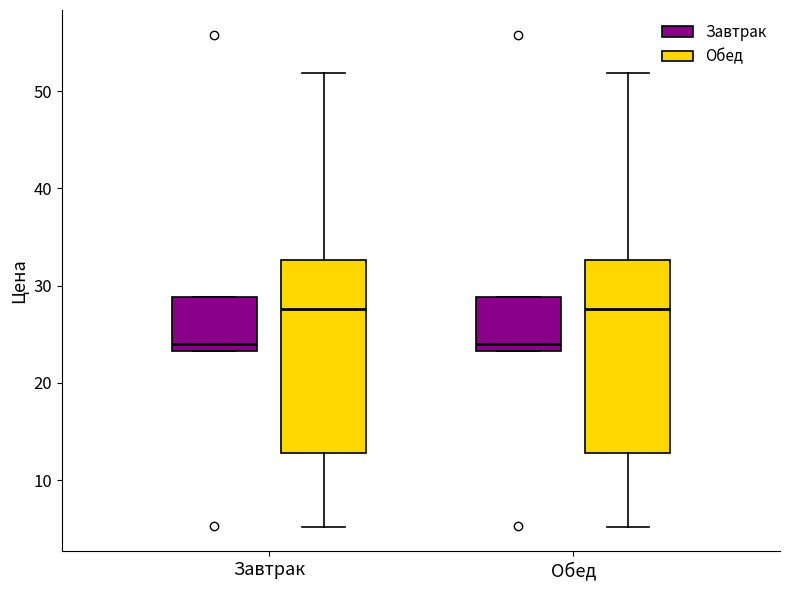

Reading left to right, transcribe this box plot: for each box, give where its median line is, the range the box spans, and where its two whiskers end, as read against the y-axis. The values are not printed on the chart, so give them approximately, as read against the axis.

Завтрак (Завтрак): median 24, box 23 to 29, whiskers 23 to 29
Завтрак (Обед): median 28, box 13 to 33, whiskers 5 to 52
Обед (Завтрак): median 24, box 23 to 29, whiskers 23 to 29
Обед (Обед): median 28, box 13 to 33, whiskers 5 to 52